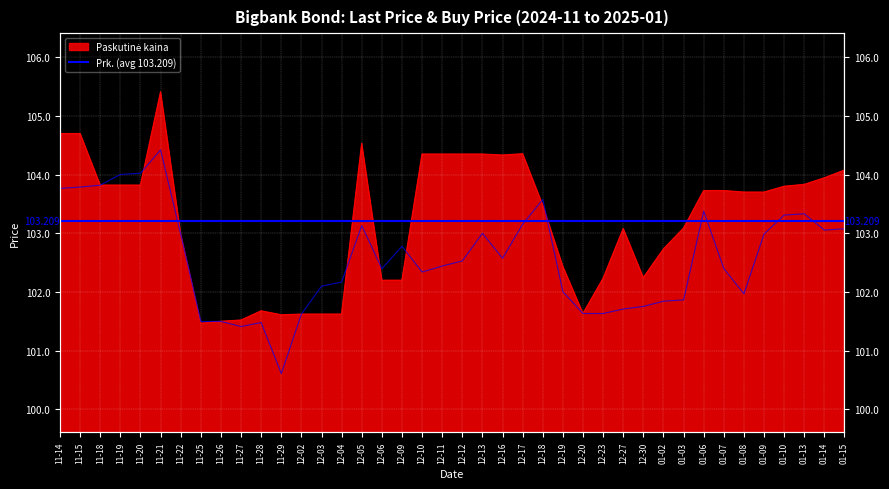

Read the Prk. value at 12-04.

102.2